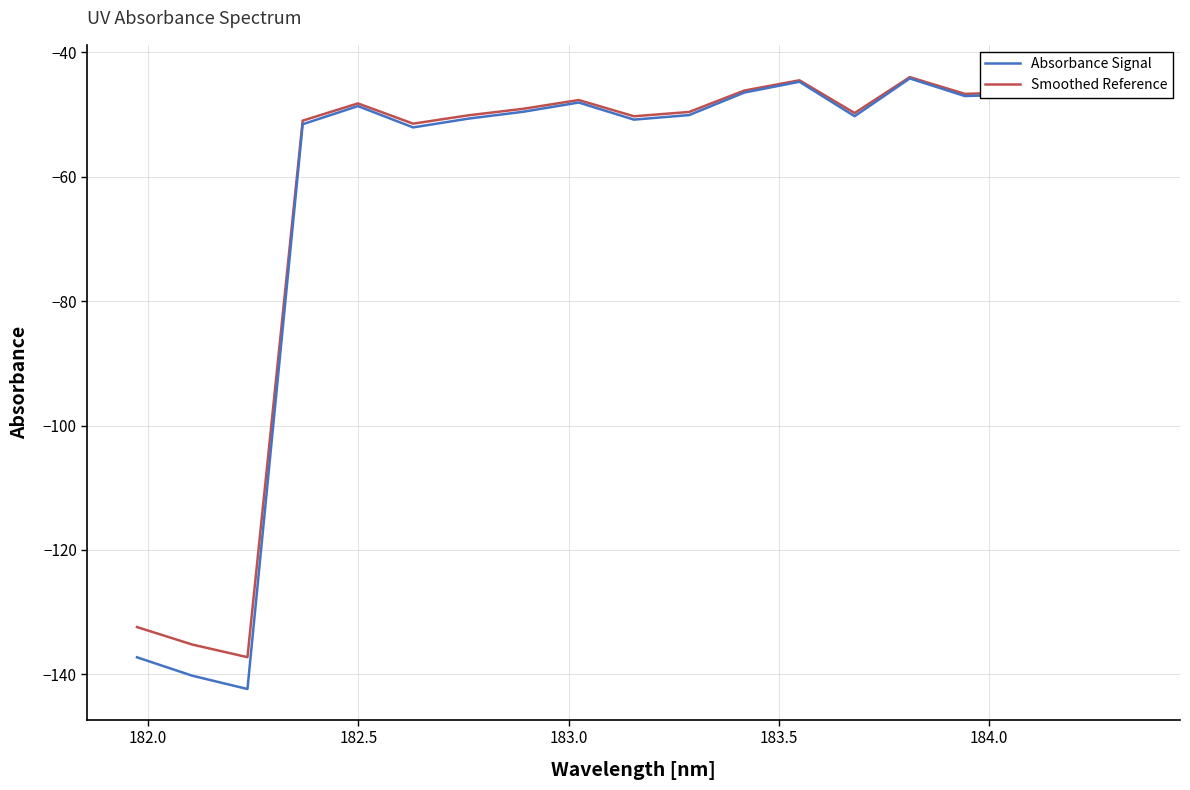

List the series in order of their peak value, lowest first.

Absorbance Signal, Smoothed Reference